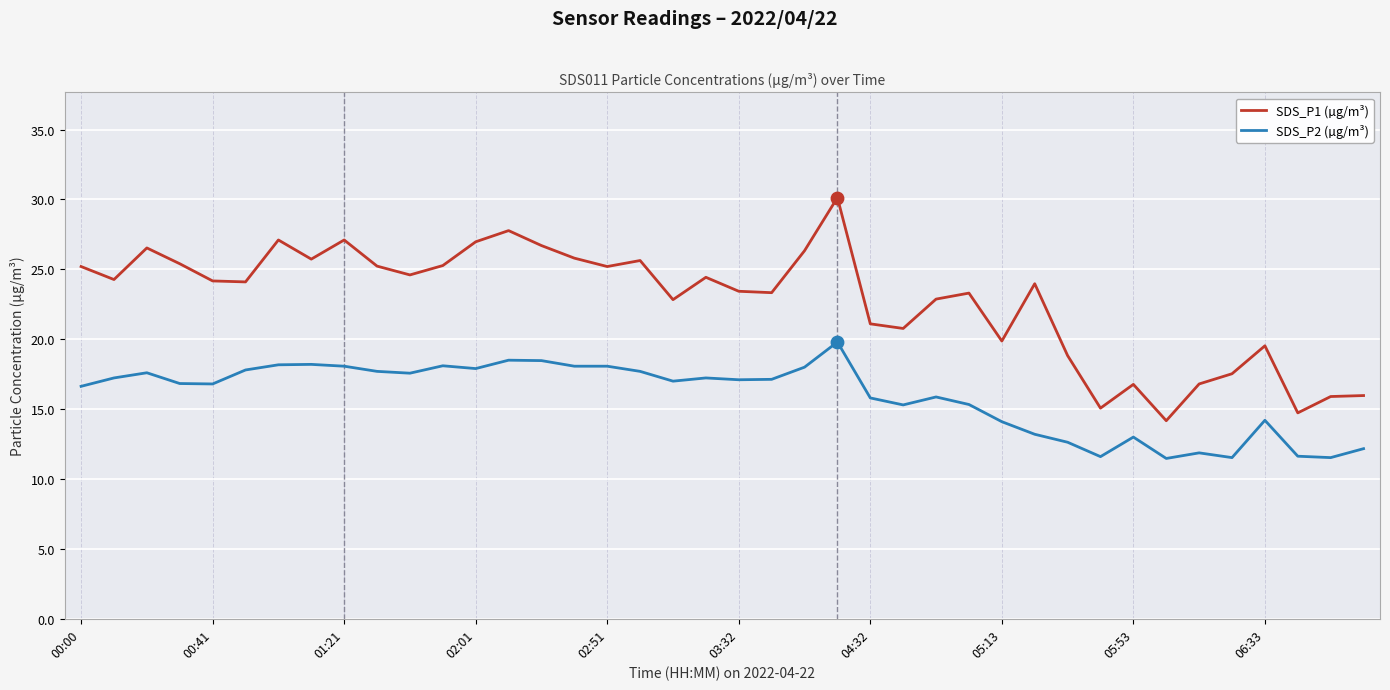

Which series has the largest total across all categories?

SDS_P1 (µg/m³)